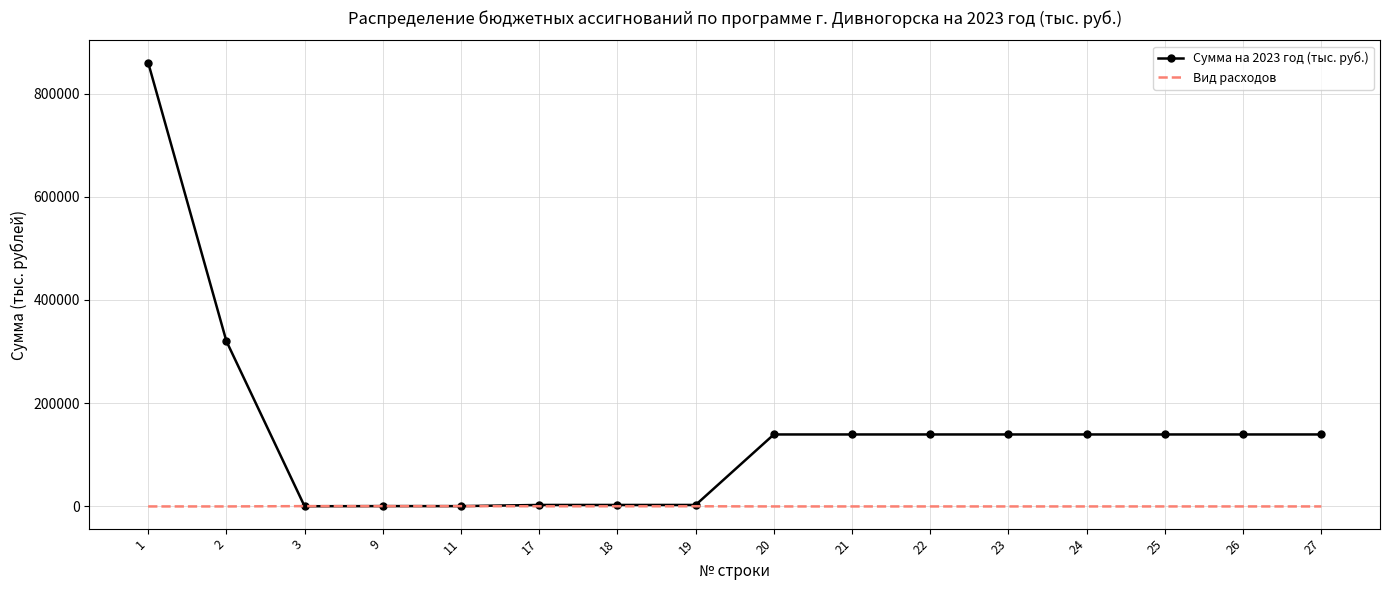

Which series has the largest range (max minus min)?

Сумма на 2023 год (тыс. руб.)